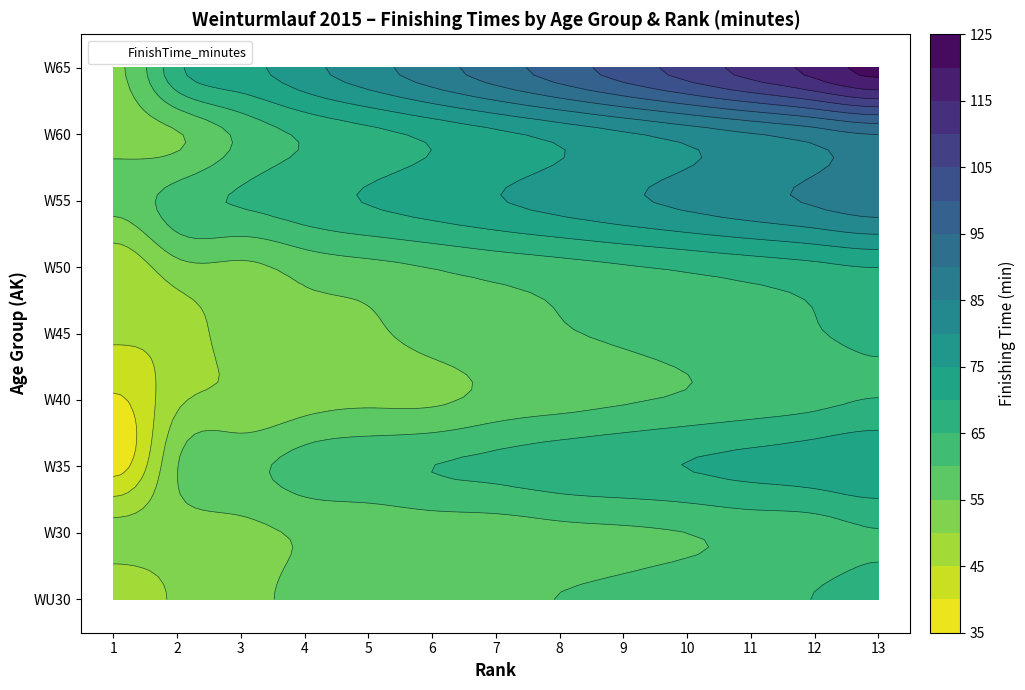

What is the sum of the W45 values at 11 and 12?

128.1